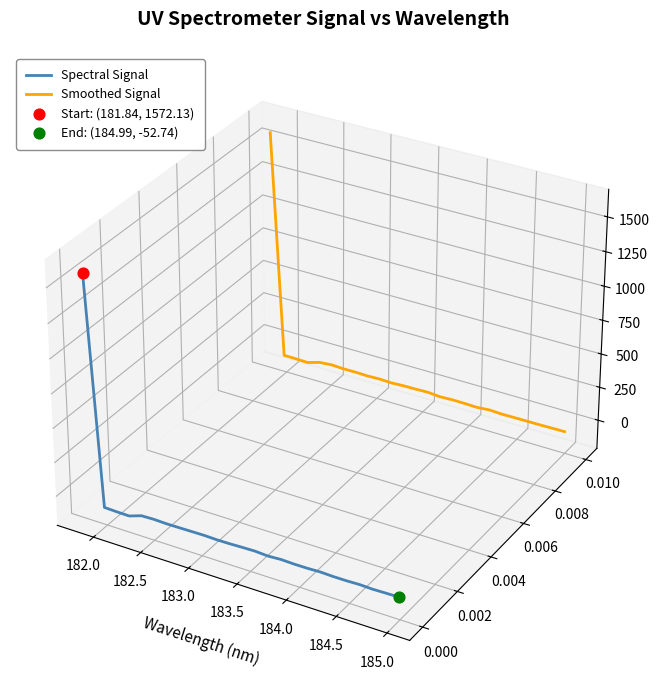

What are all the series names shown in the legend?

Spectral Signal, Smoothed Signal